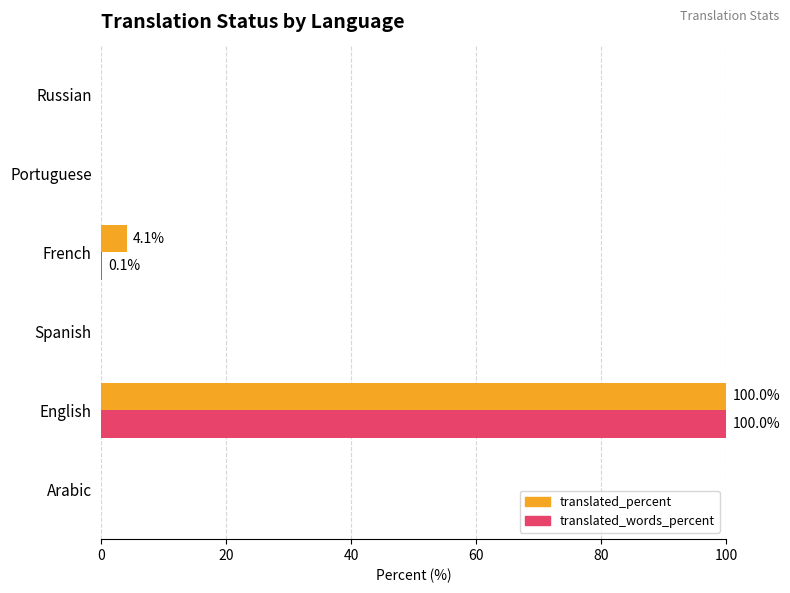

What is the sum of the translated_percent values at English and Arabic?

100.0